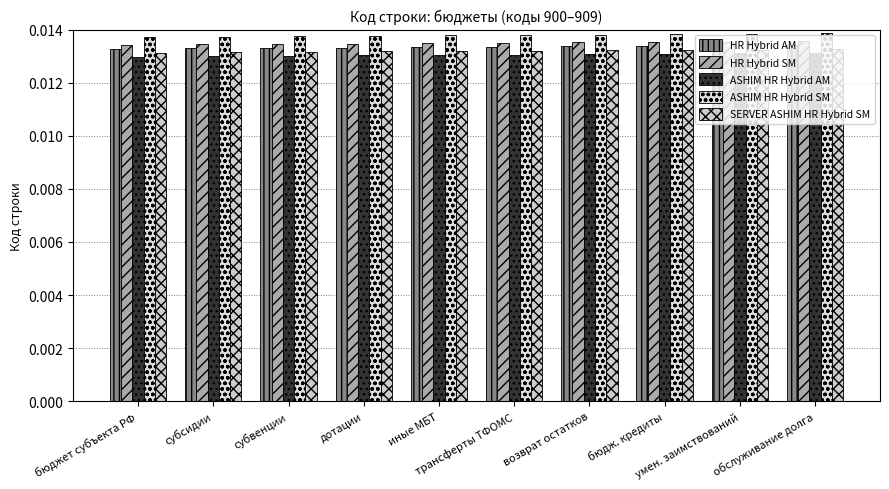

Is the value of HR Hybrid SM at субсидии greater than the value of ASHIM HR Hybrid AM at дотации?

Yes